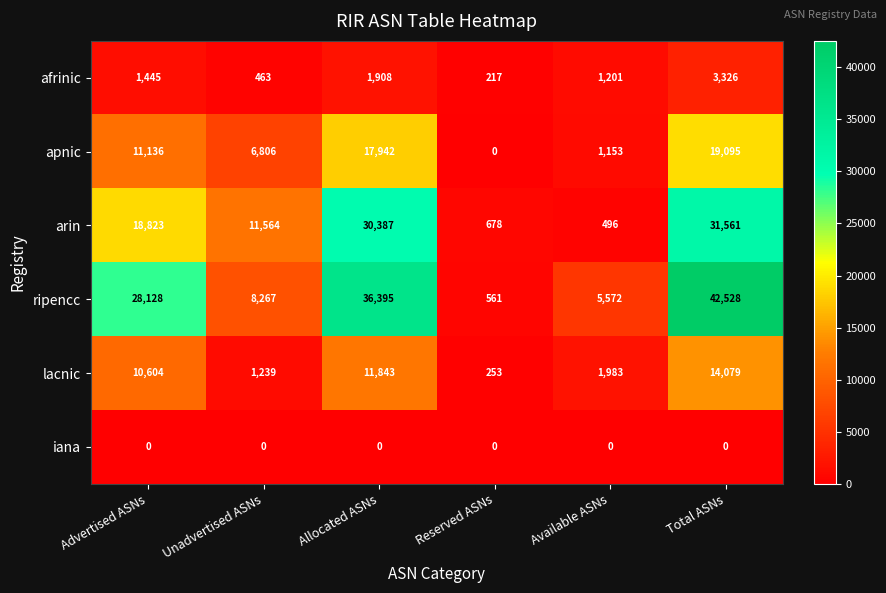

What is the spread (max minus min) of values at Reserved ASNs?

678